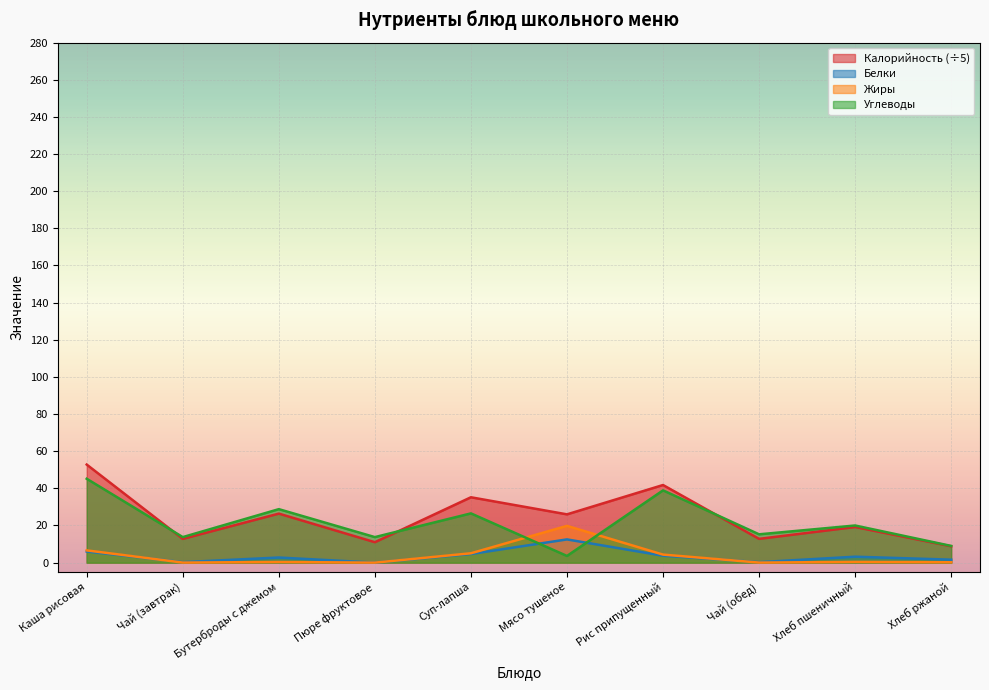

What is the sum of the Углеводы values at Суп-лапша and Бутерброды с джемом?

55.3